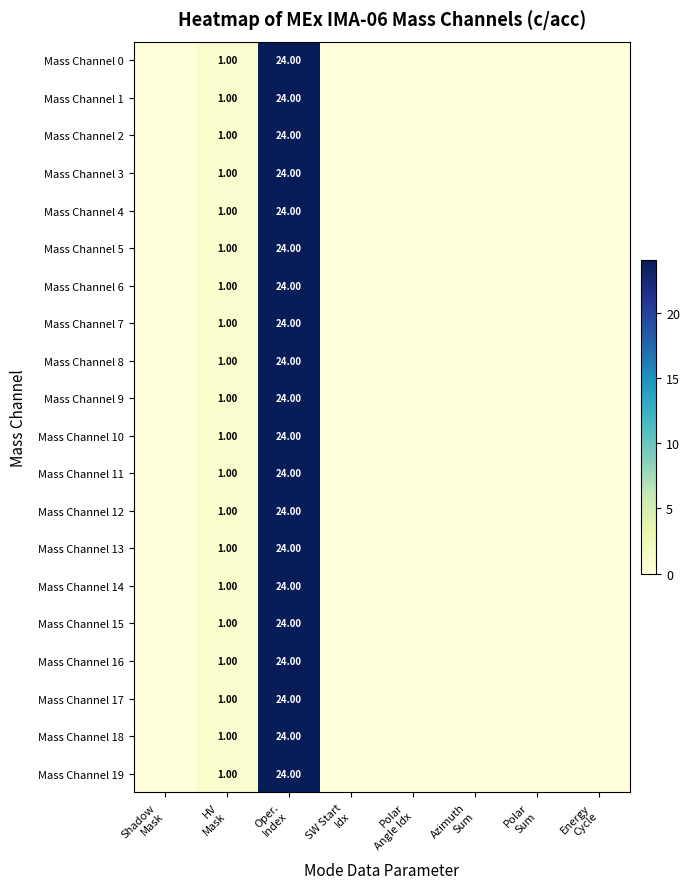

Which series changed the most between Shadow Mask and Energy Cycle?

Mass Channel 0